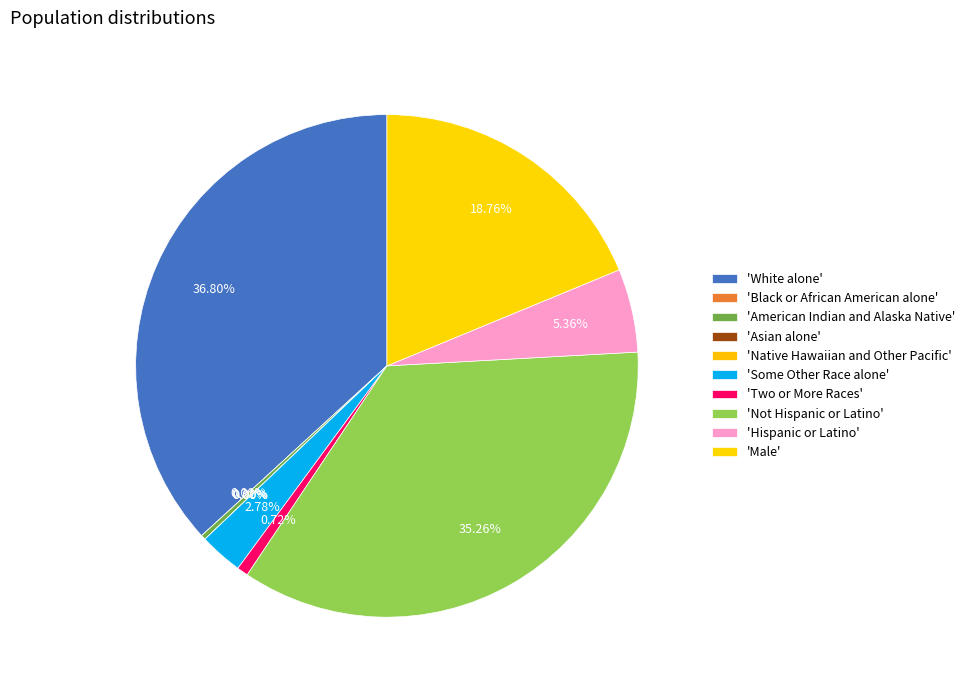

Is there any slice that represents more than half of the pie?

No